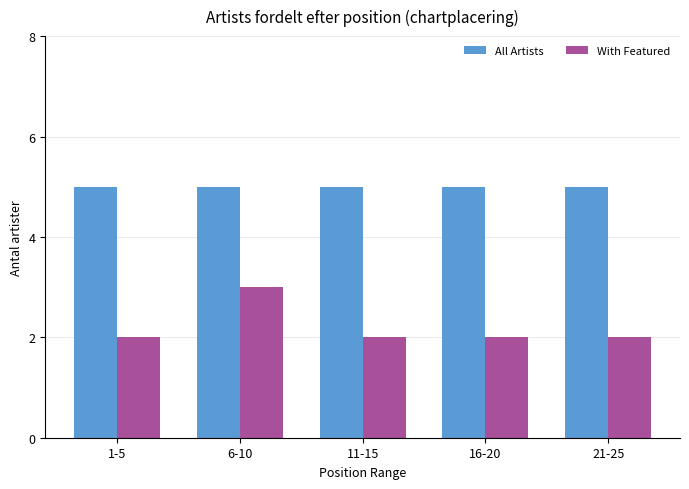

At which label does With Featured reach its peak?

6-10